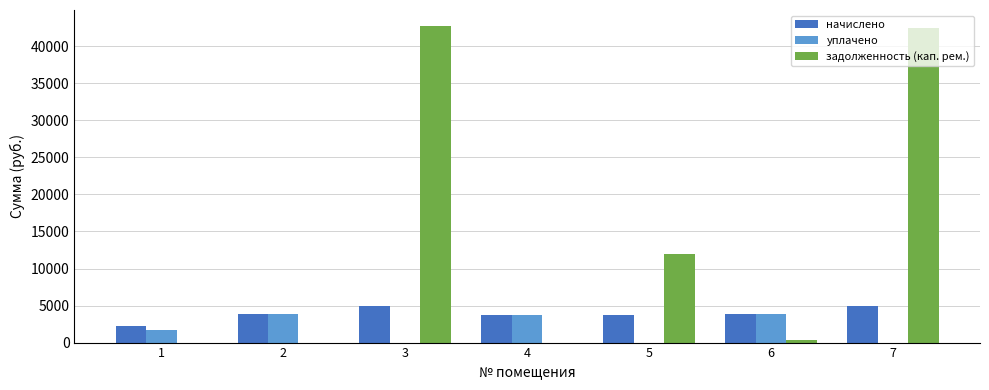

What is the highest value of the задолженность (кап. рем.) series?

42766.4